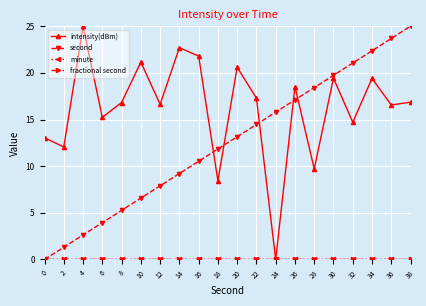

At 10, list the series in order from smallest to largest.

minute, fractional second, second, intensity(dBm)